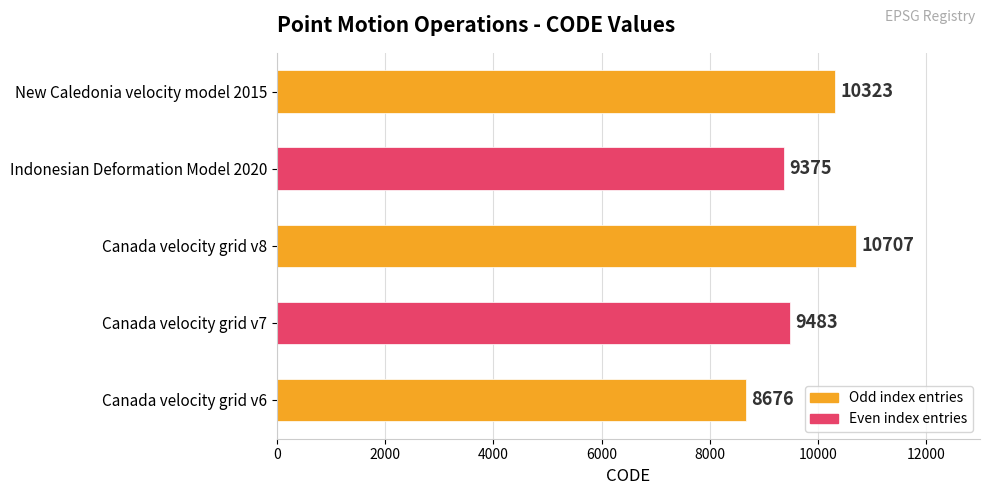

Rank the categories by value from highest to lowest.

Canada velocity grid v8, New Caledonia velocity model 2015, Canada velocity grid v7, Indonesian Deformation Model 2020, Canada velocity grid v6